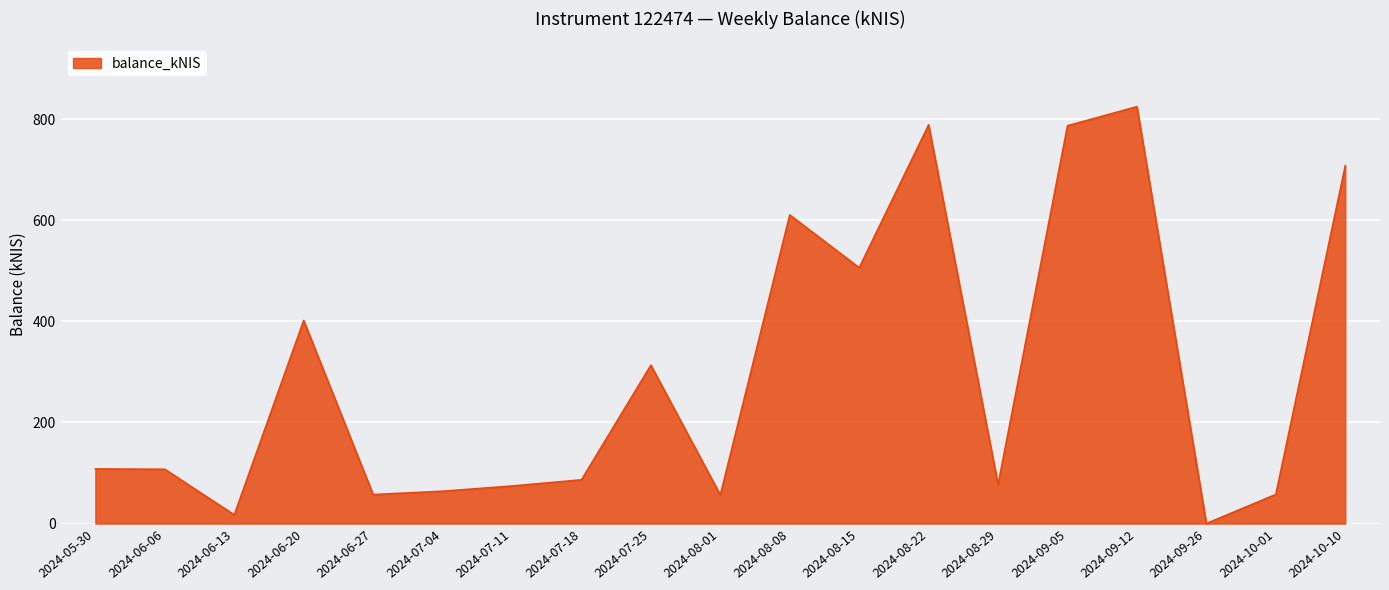

What is the change in value from 2024-06-27 to 2024-08-15?

+448.7